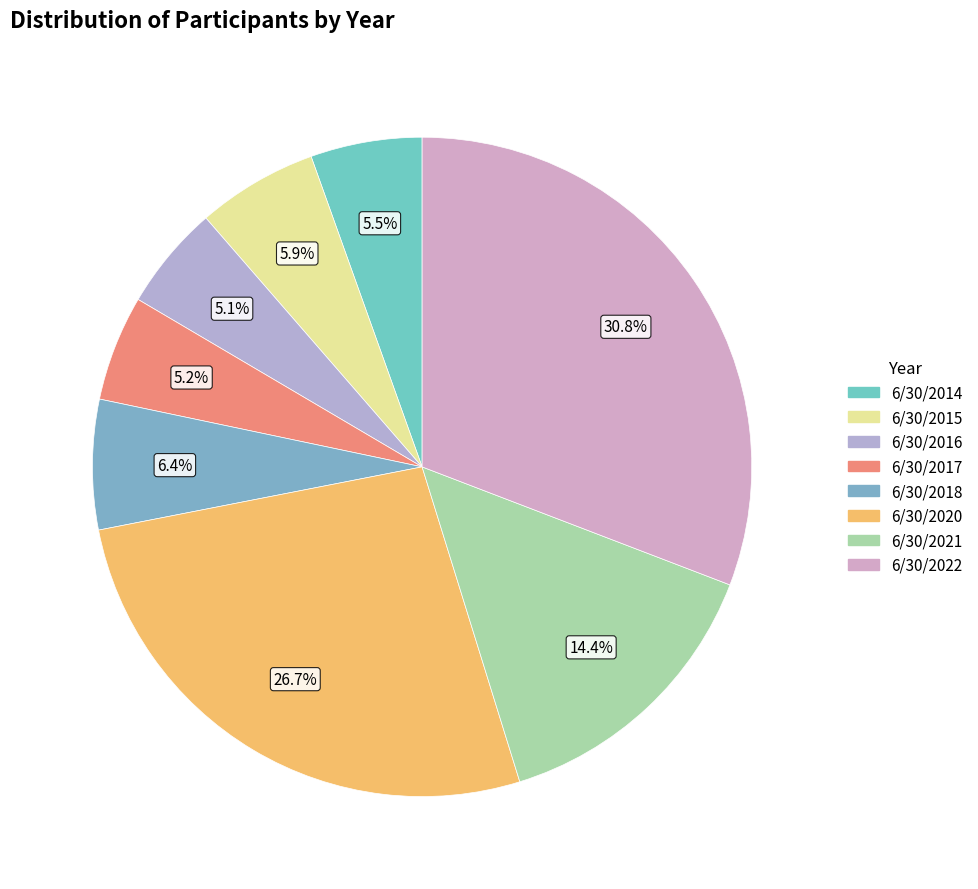

Combined, do 6/30/2021 and 6/30/2020 account for over 50%?

No